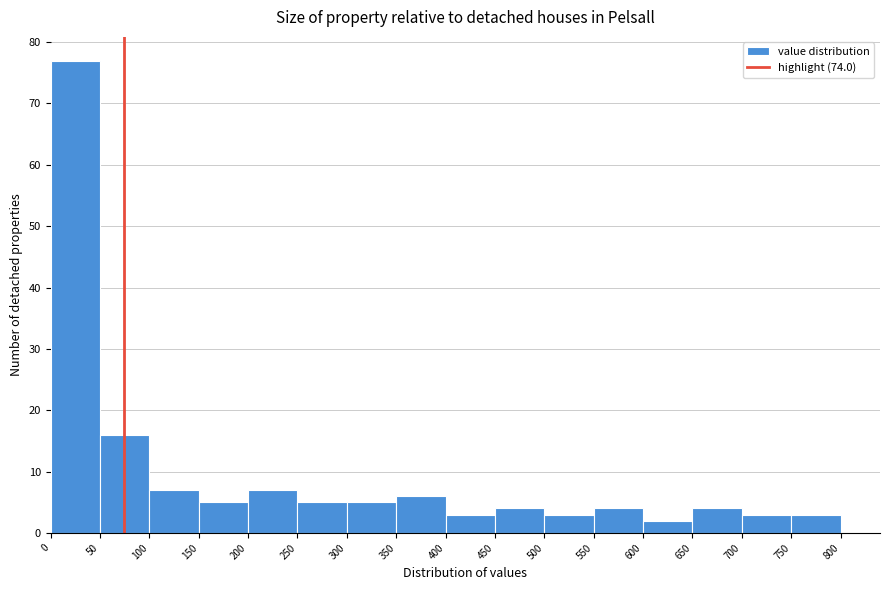

Which range on the x-axis has the tallest bar?

0 to 50